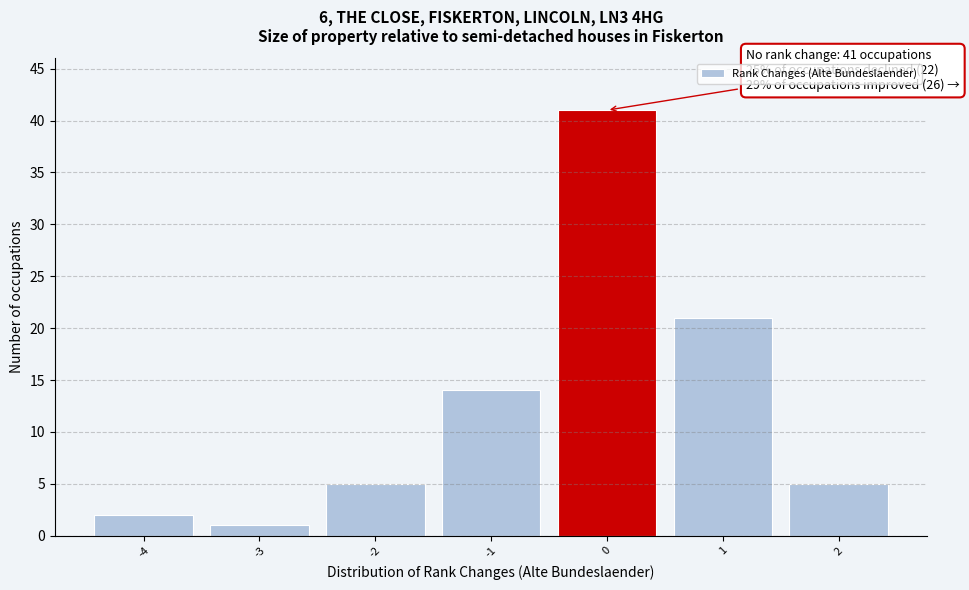

Over which range of the x-axis is the bar tallest?

-0.5 to 0.5